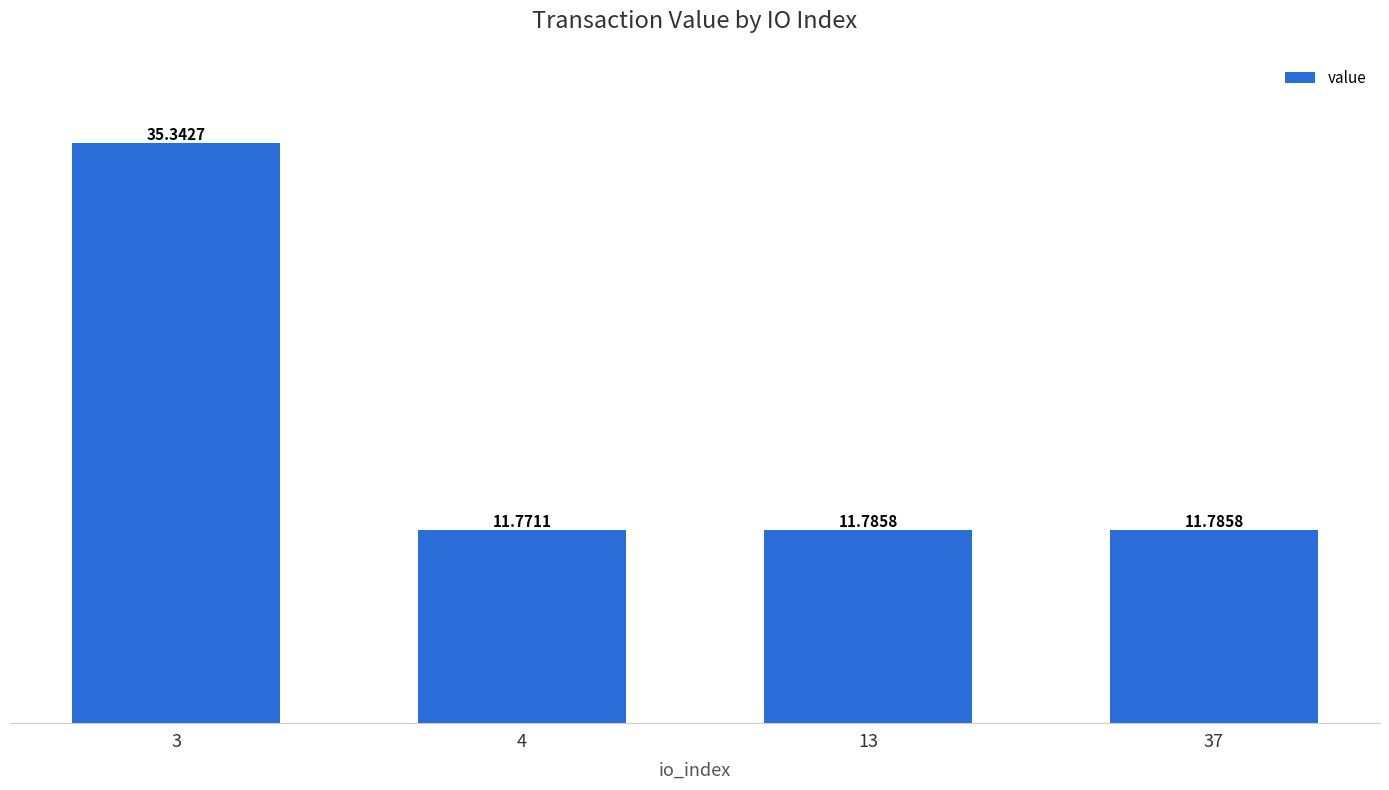

Reading right to left, extract all data points from this chart.

37=11.8	13=11.8	4=11.8	3=35.3